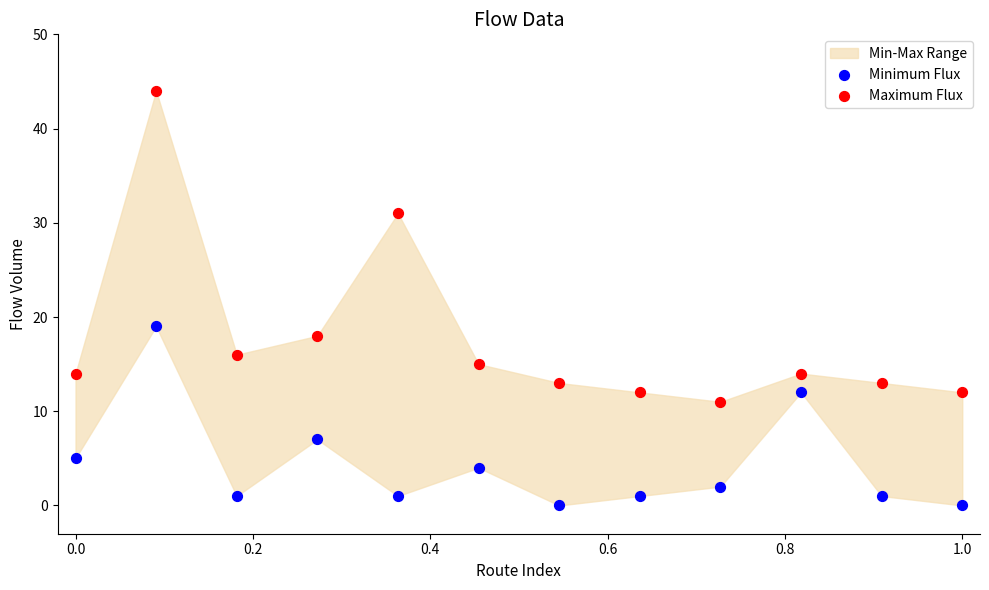

Which series contains the lowest Y value?

Minimum Flux